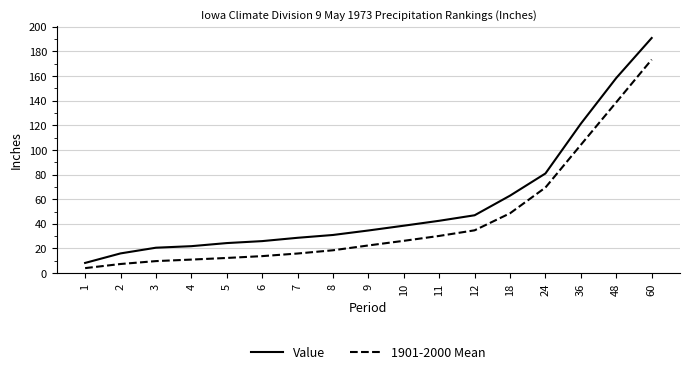

At how many categories does at least one series exceed 86?

3